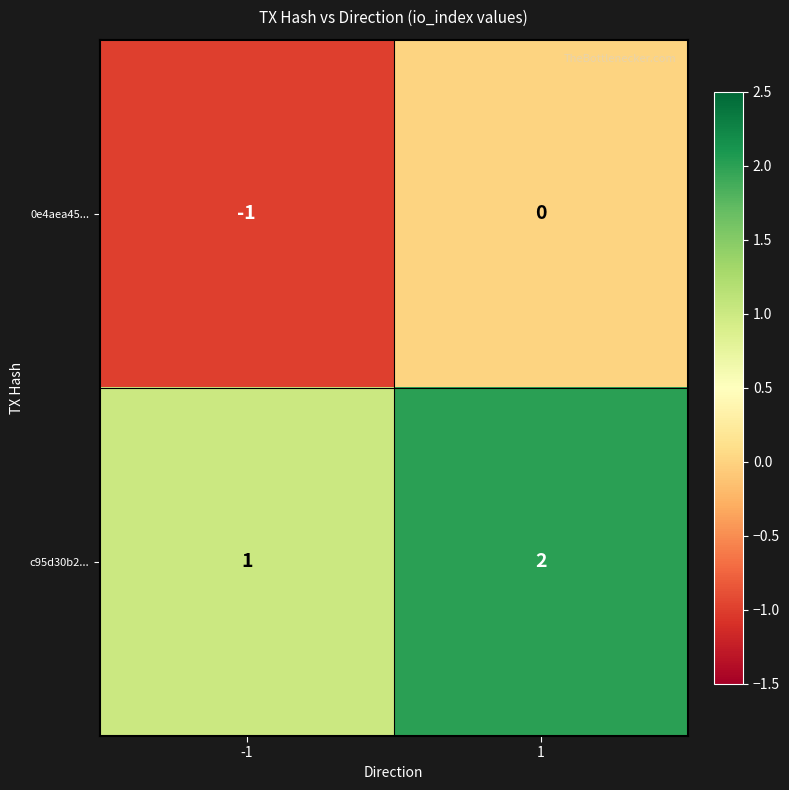

List the series in order of their peak value, lowest first.

0e4aea45..., c95d30b2...